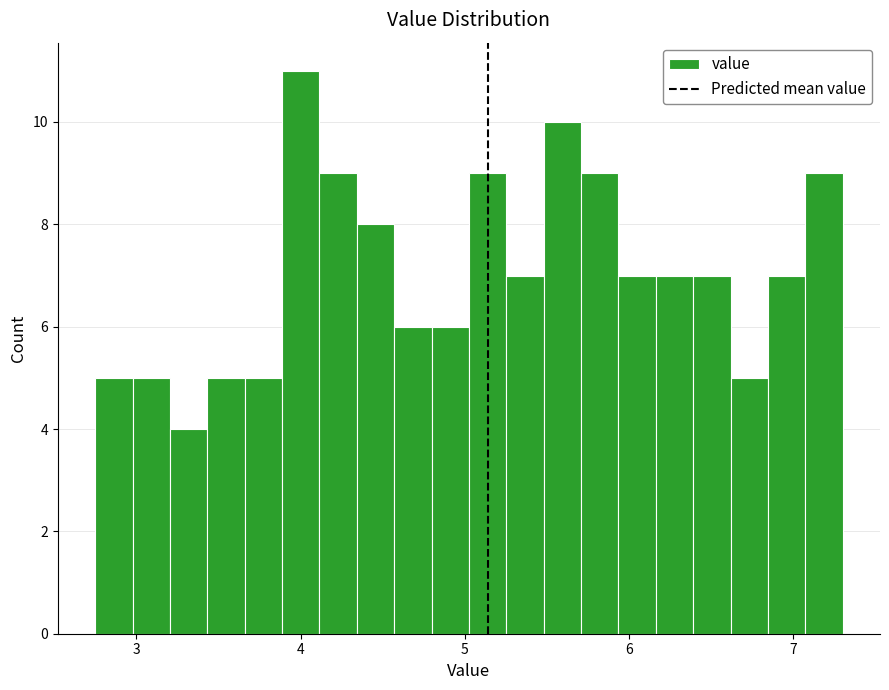

Around what value on the x-axis is the tallest bar? Give the approximate position of its centre, as read against the axis.

4.0